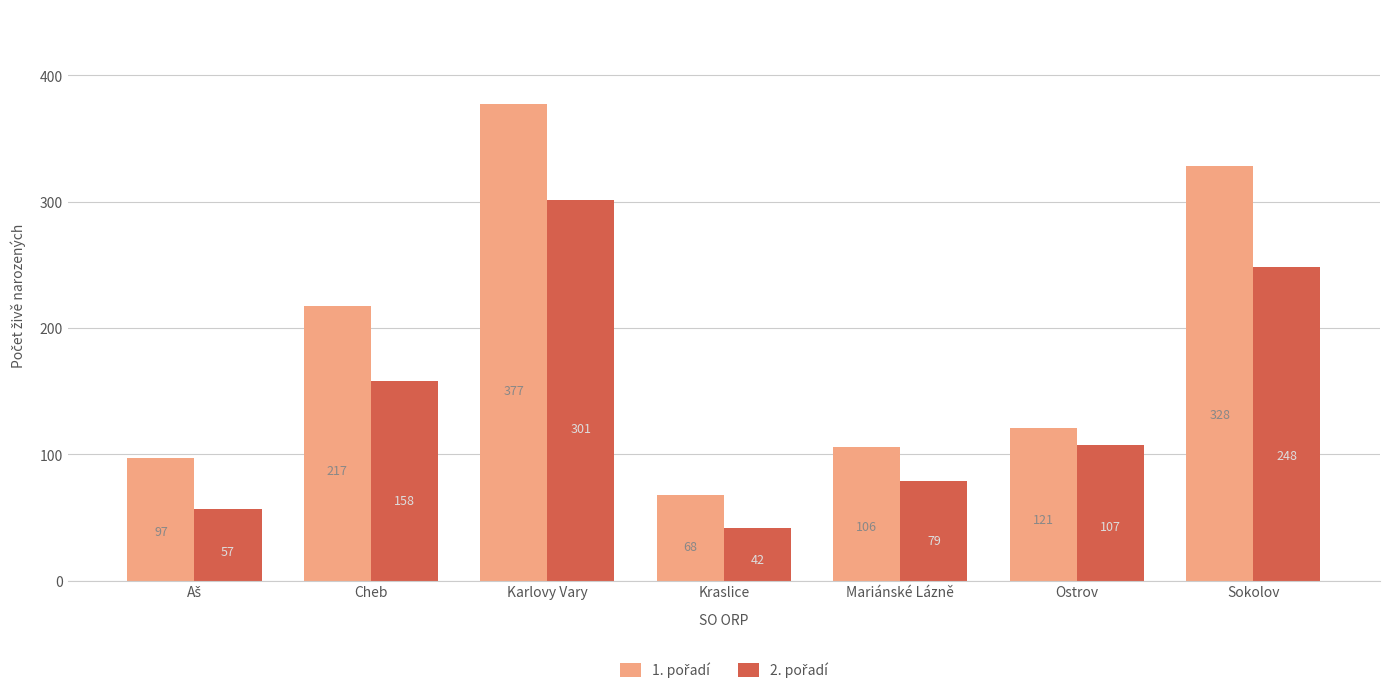

What is the spread (max minus min) of values at Mariánské Lázně?

27